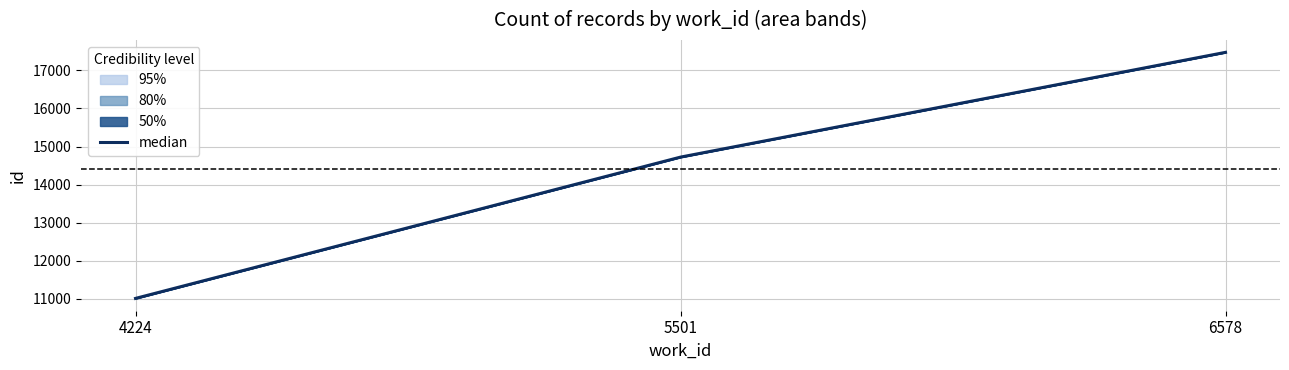

List the labels in order of value, largest first.

6578, 5501, 4224